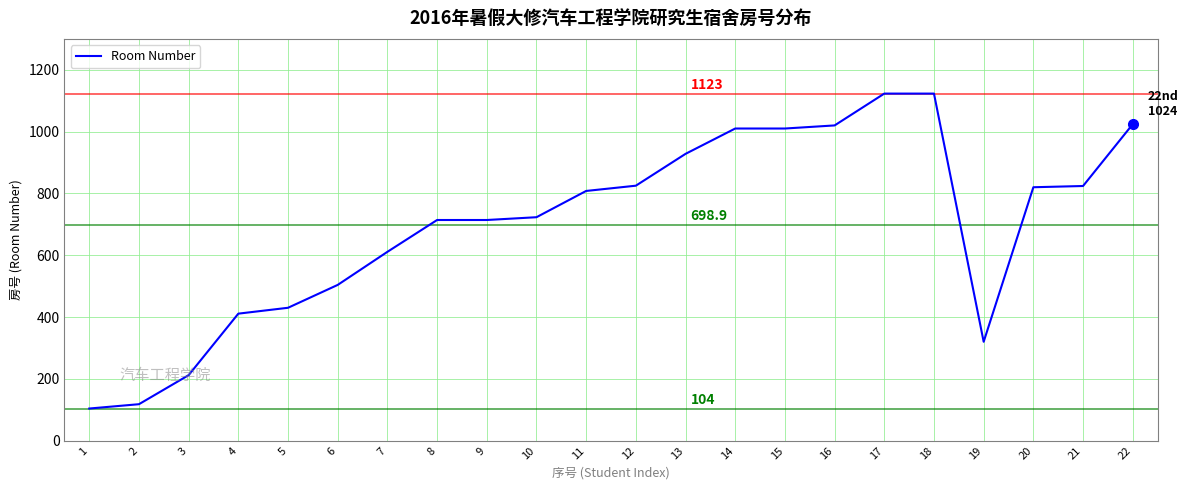

What is the sum of all values?

15376